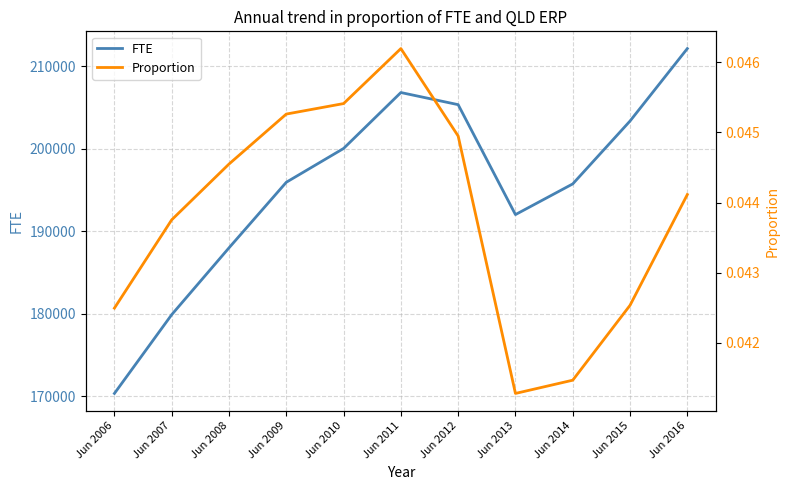

What is the difference between the highest and lowest values at Jun 2016?

212132.2